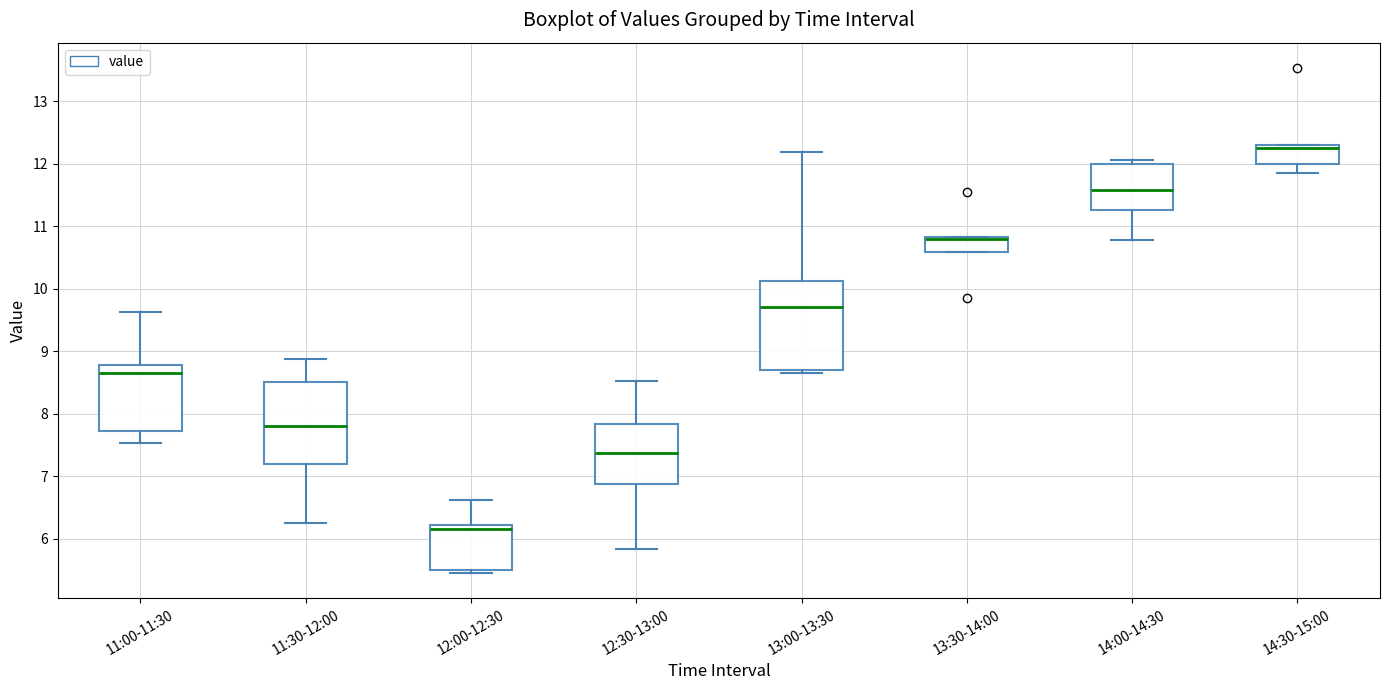

Reading left to right, read every box against the y-axis: the position of its median line, the range the box covers, and the ends of its whiskers. The values are not printed on the chart, so give them approximately, as read against the axis.

11:00-11:30: median 8.7, box 7.7 to 8.8, whiskers 7.5 to 9.6
11:30-12:00: median 7.8, box 7.2 to 8.5, whiskers 6.3 to 8.9
12:00-12:30: median 6.2 (just below the box's upper edge), box 5.5 to 6.2, whiskers 5.5 (just below the box's lower edge) to 6.6
12:30-13:00: median 7.4, box 6.9 to 7.8, whiskers 5.8 to 8.5
13:00-13:30: median 9.7, box 8.7 to 10.1, whiskers 8.7 (just below the box's lower edge) to 12.2
13:30-14:00: median 10.8 (drawn on the box's upper edge), box 10.6 to 10.8, whiskers 10.6 to 10.8
14:00-14:30: median 11.6, box 11.3 to 12.0, whiskers 10.8 to 12.1
14:30-15:00: median 12.3 (just below the box's upper edge), box 12.0 to 12.3, whiskers 11.9 to 12.3